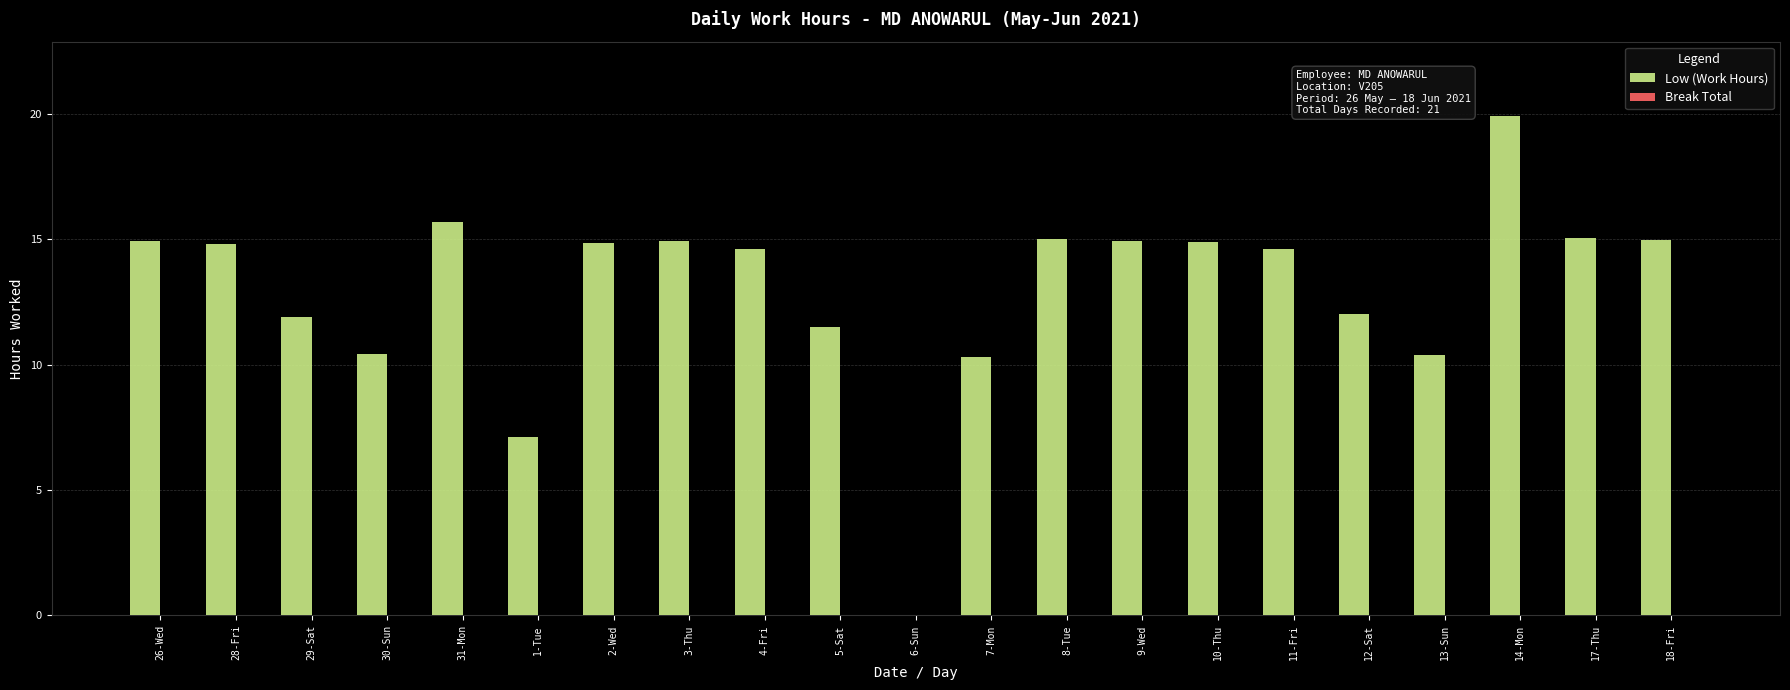

What is the approximate value at 3-Thu?

14.9